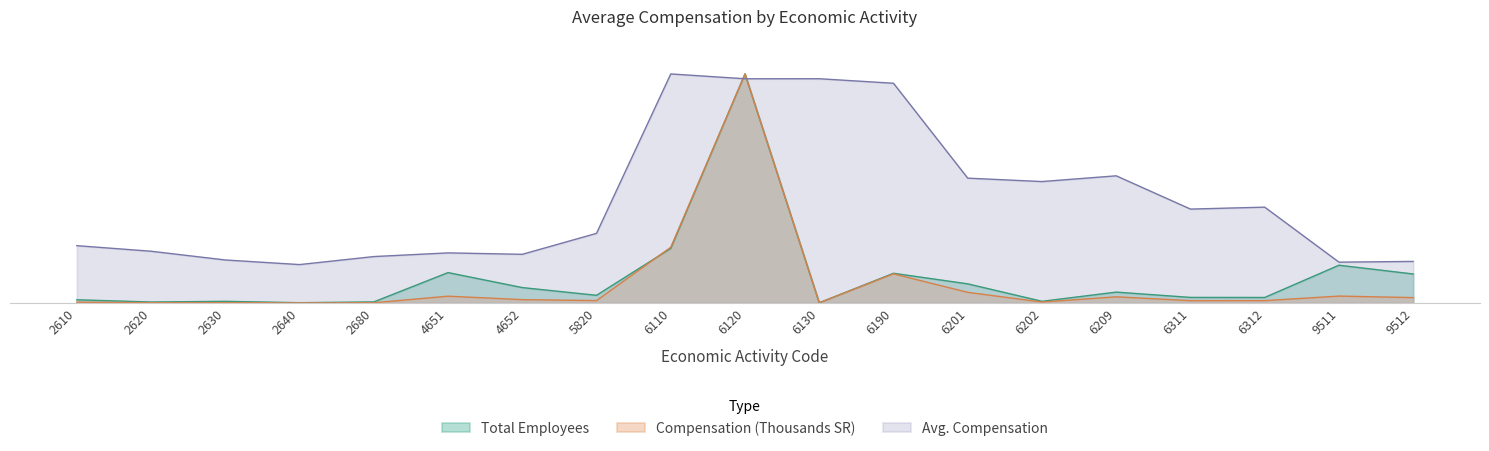

Is it true that Total Employees equals 0.2 at 6110?

True